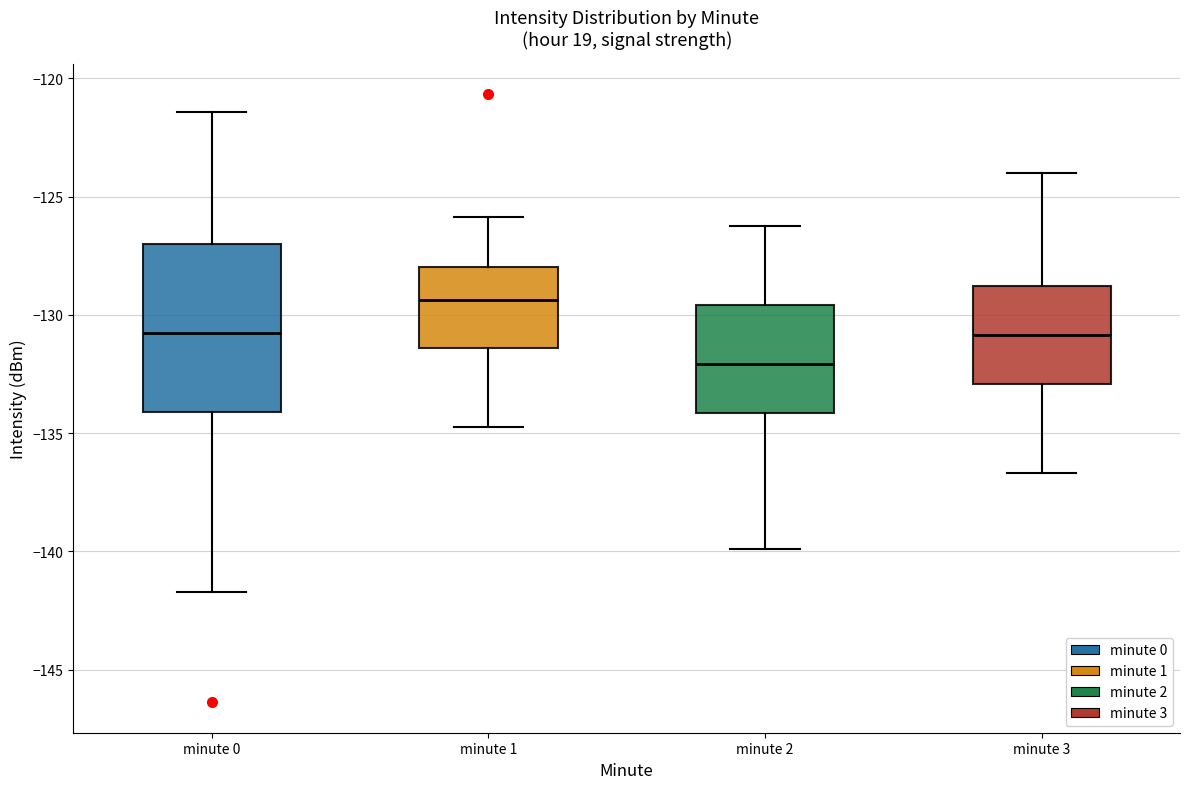

Which box's median line is the highest?

minute 1